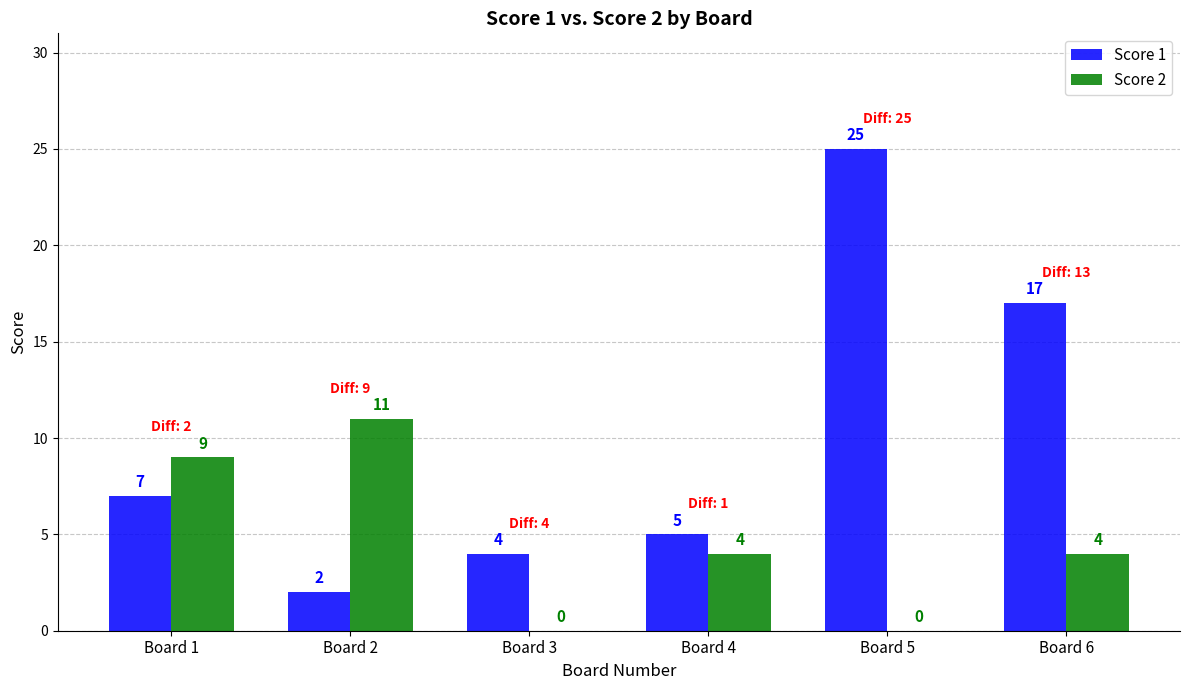

Reading left to right, list all the values displayed in this chart.

Score 1: Board 1=7	Board 2=2	Board 3=4	Board 4=5	Board 5=25	Board 6=17
Score 2: Board 1=9	Board 2=11	Board 3=0	Board 4=4	Board 5=0	Board 6=4